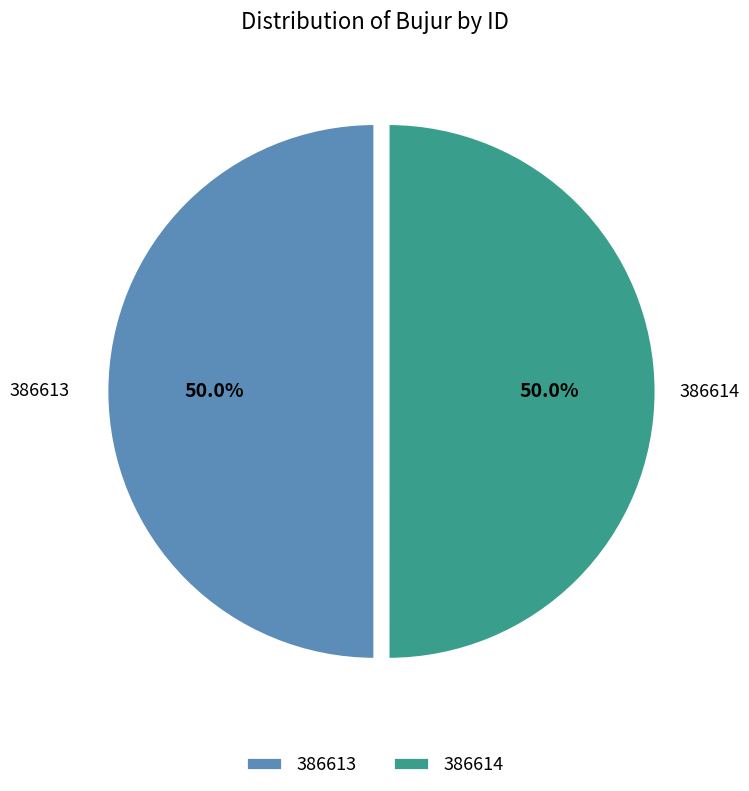

How much of the chart is everything except 386614?

50.0%